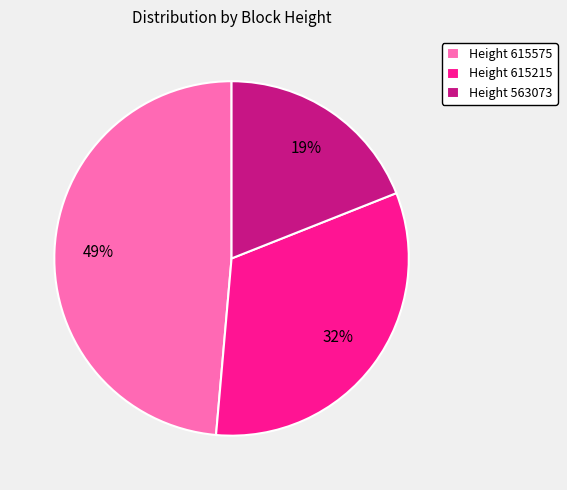

To the nearest percent, what portion does Height 615215 represent?

32%